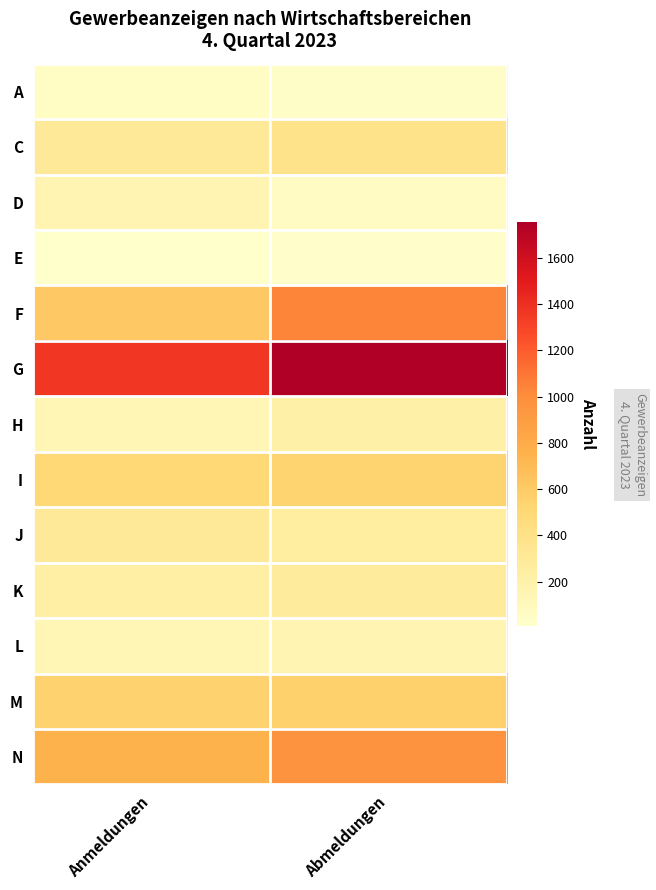

Which series has the largest total across all categories?

G